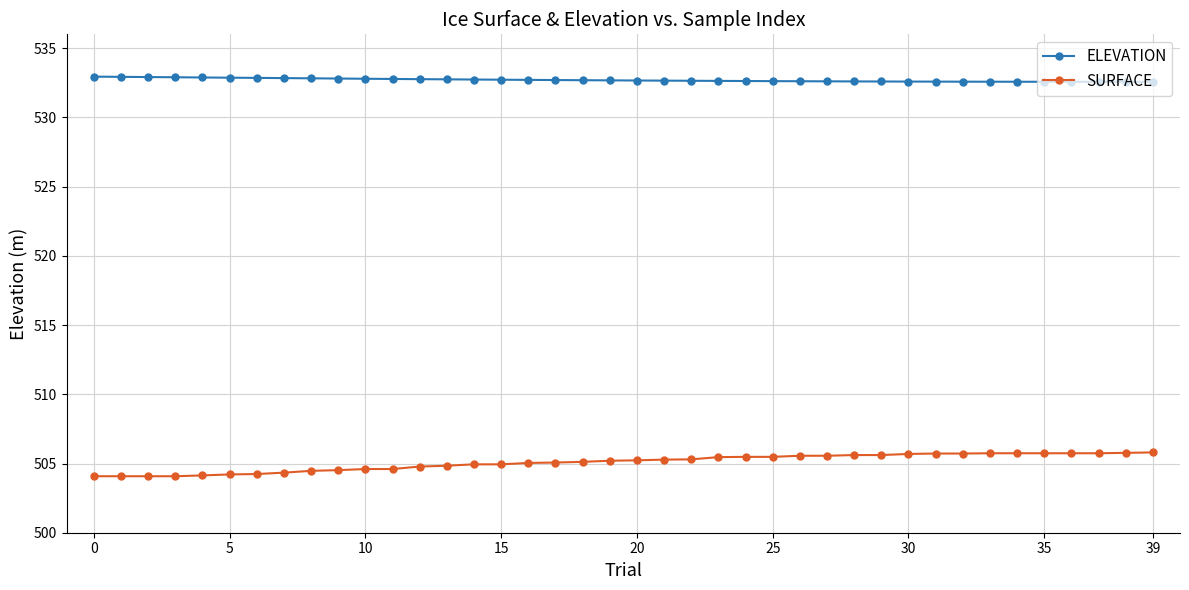

True or false: SURFACE and ELEVATION intersect in this chart.

False